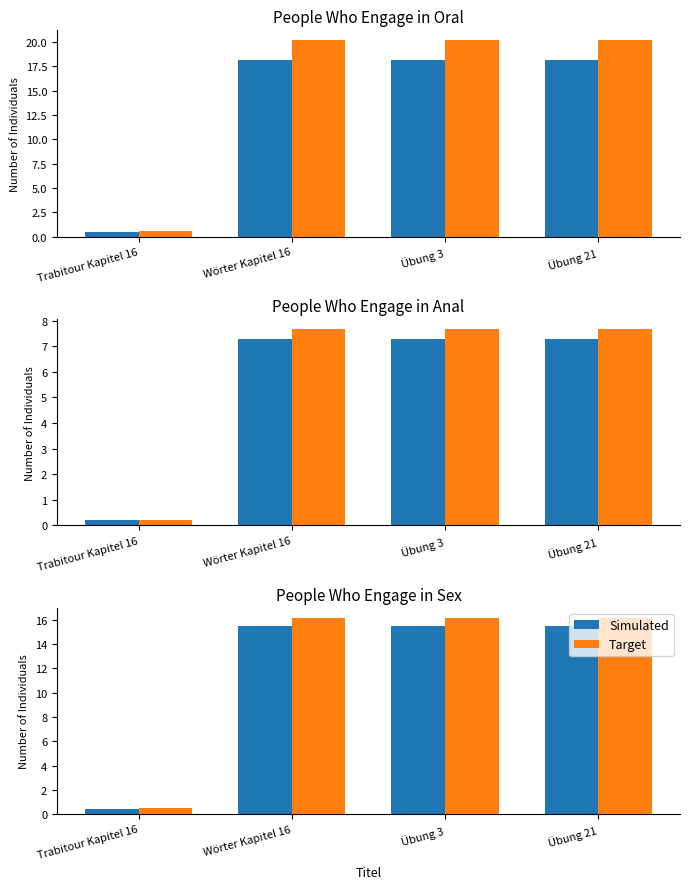

What is the average value of the Target series?

12.2